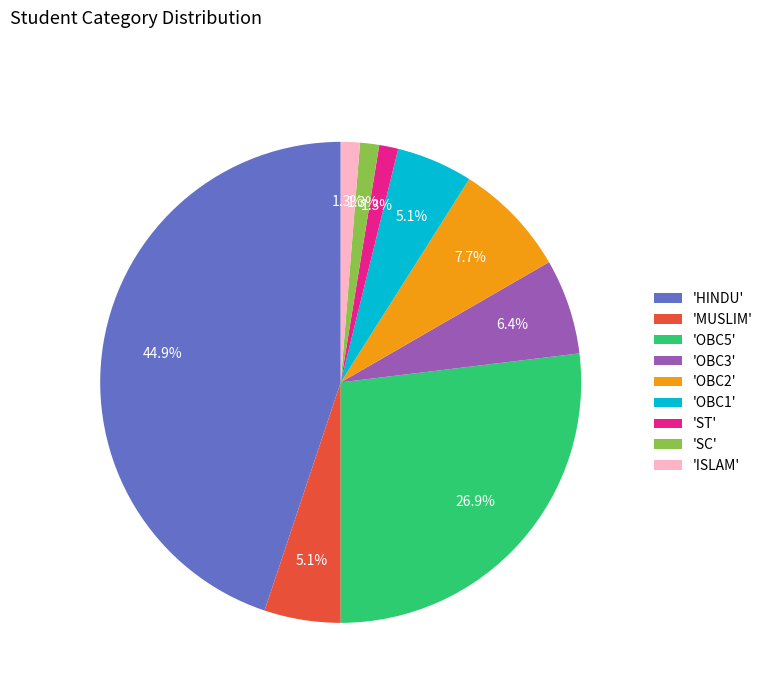

Between 'OBC1' and 'OBC2', which is larger?

'OBC2'